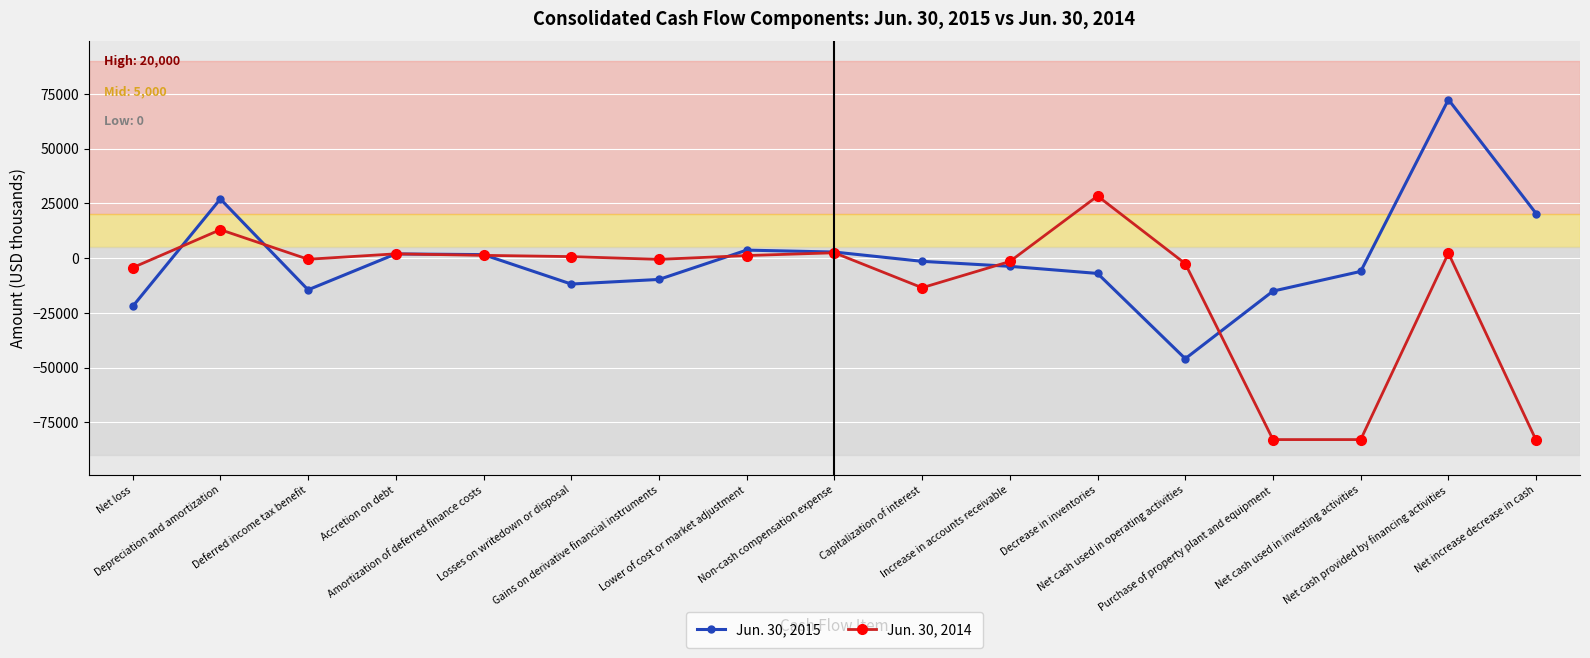

What is the difference between the highest and lowest values at Deferred income tax benefit?

13956